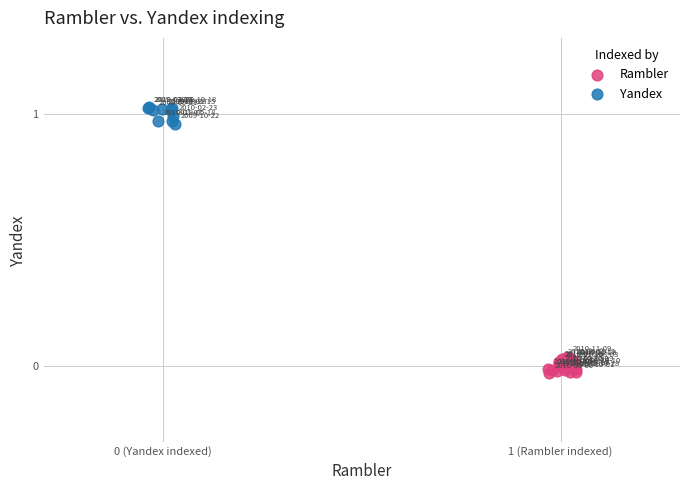

Which series reaches the maximum Y coordinate?

Yandex